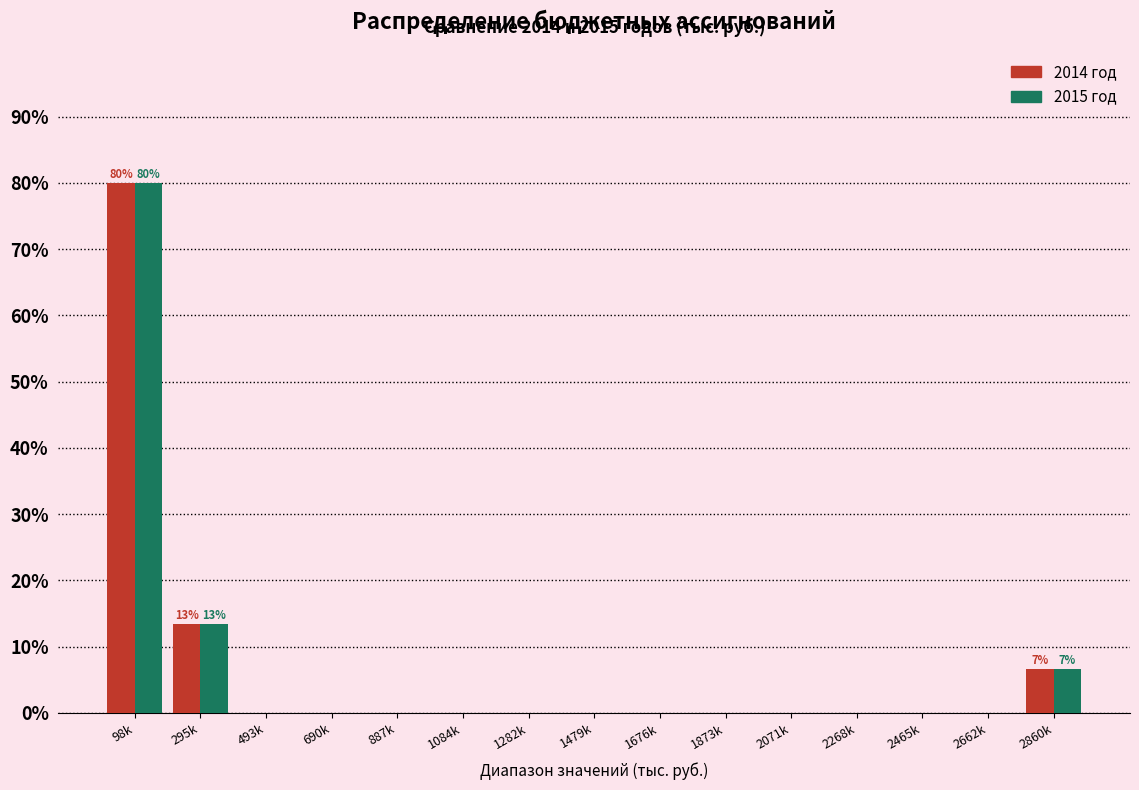

Reading right to left, transcribe all the data shown in this chart.

2014 год: 2860k=6.7	2662k=0.0	2465k=0.0	2268k=0.0	2071k=0.0	1873k=0.0	1676k=0.0	1479k=0.0	1282k=0.0	1084k=0.0	887k=0.0	690k=0.0	493k=0.0	295k=13.3	98k=80.0
2015 год: 2860k=6.7	2662k=0.0	2465k=0.0	2268k=0.0	2071k=0.0	1873k=0.0	1676k=0.0	1479k=0.0	1282k=0.0	1084k=0.0	887k=0.0	690k=0.0	493k=0.0	295k=13.3	98k=80.0